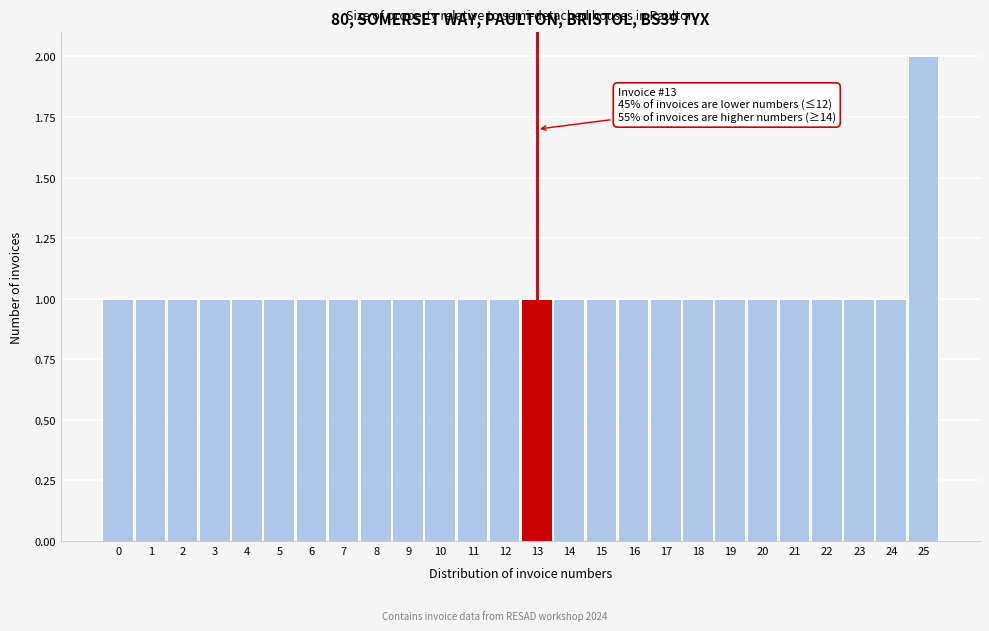

Reading right to left, extract all data points from this chart.

2	1	1	1	1	1	1	1	1	1	1	1	1	1	1	1	1	1	1	1	1	1	1	1	1	1